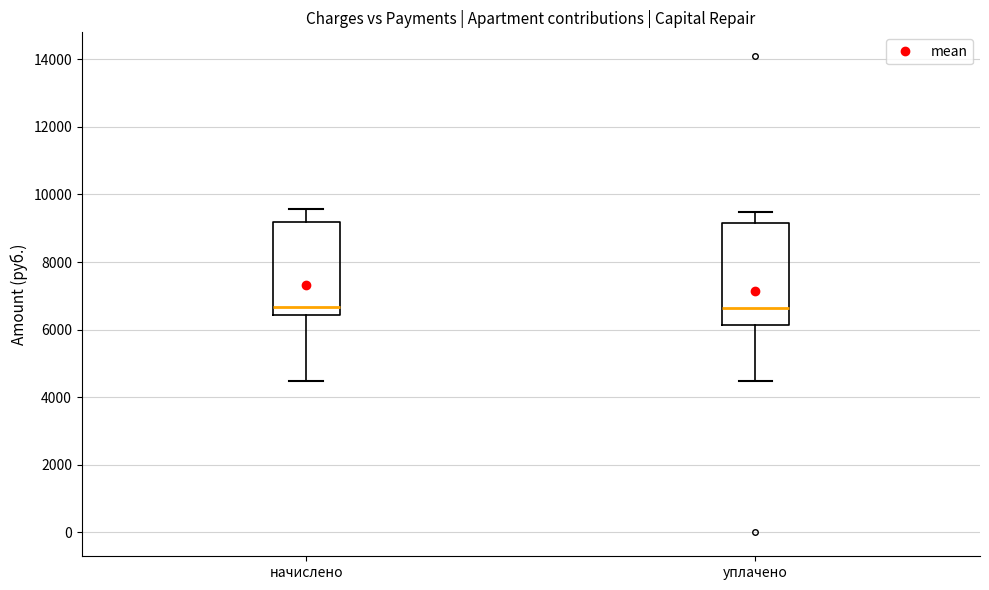

Comparing the boxes themselves (not the whiskers), which one is the tallest?

уплачено